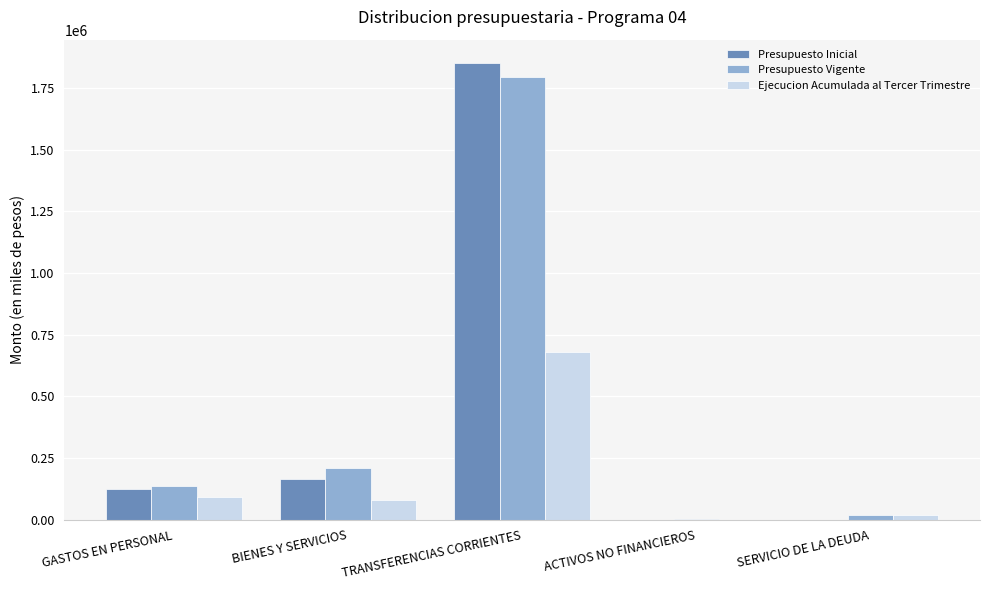

Are the bars grouped side by side (vs. stacked)?

Yes